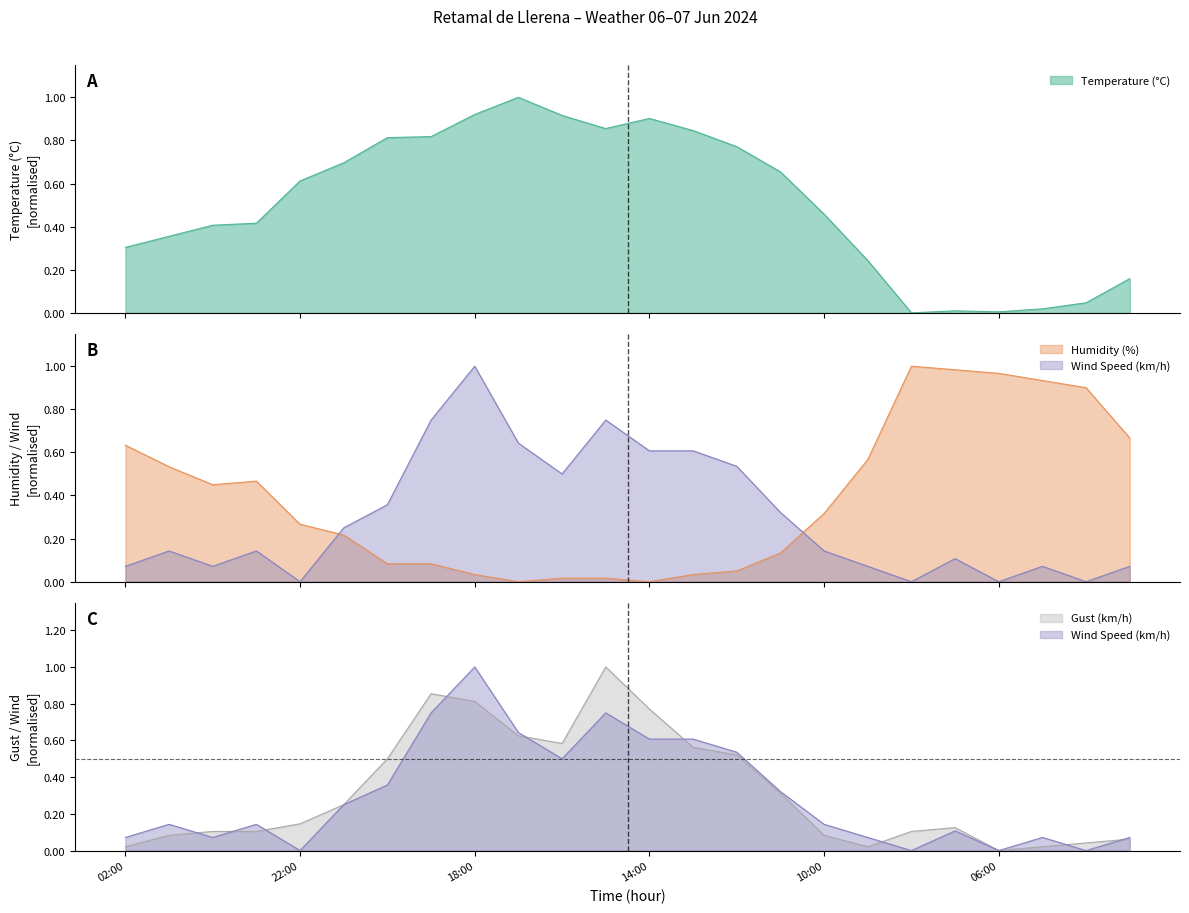

Count the number of data series in this chart.

4